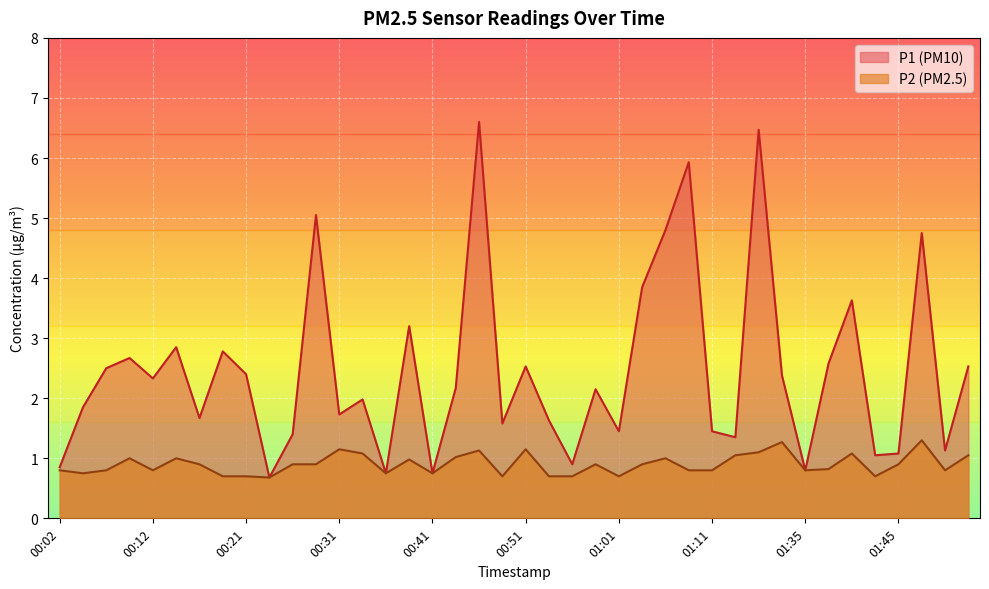

At which category does P1 reach its first local peak?

00:09